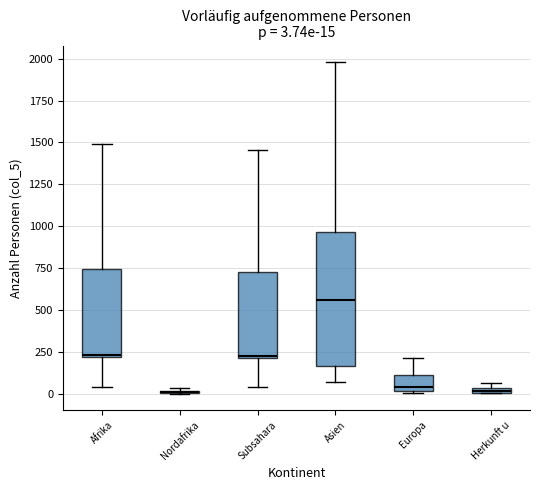

Which box is the tallest, from its lower edge to its upper edge?

Asien